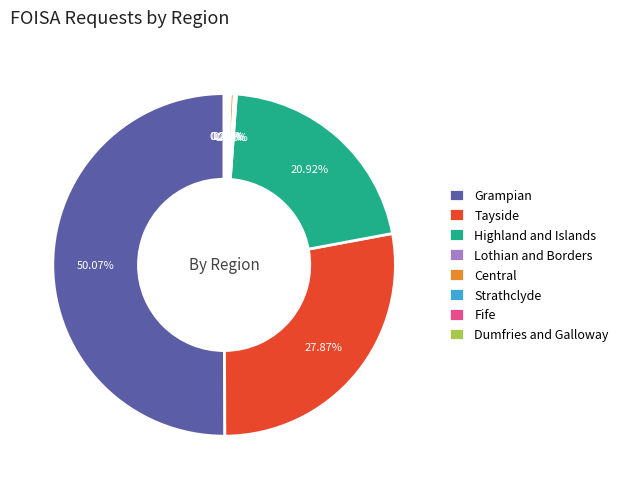

Between Highland and Islands and Central, which is larger?

Highland and Islands